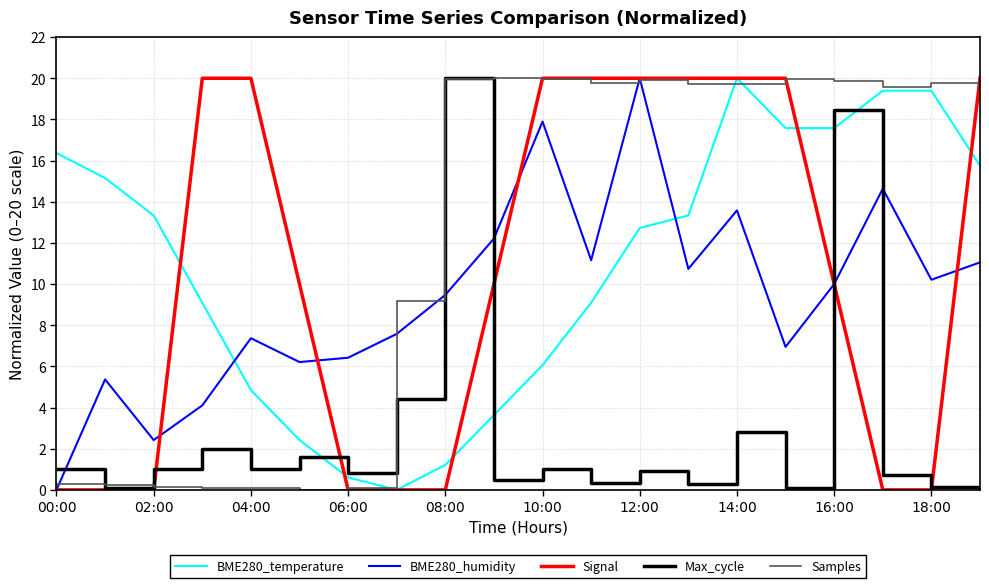

What is the greatest value displayed?

20.0